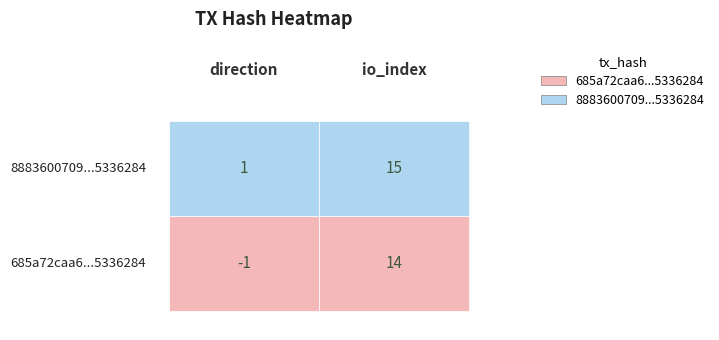

How many data points in 685a72caa64ec1be0826b27edb7360fb5336284 are above 1?

1